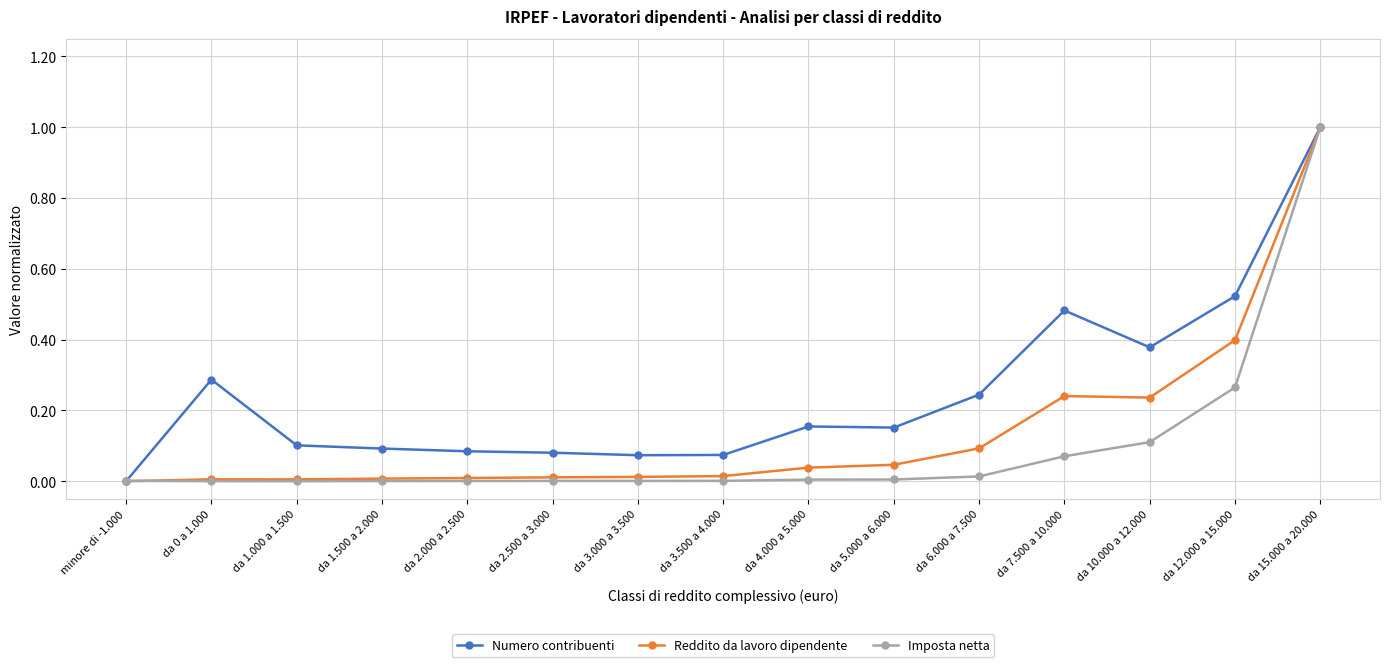

How many lines are shown in the chart?

3